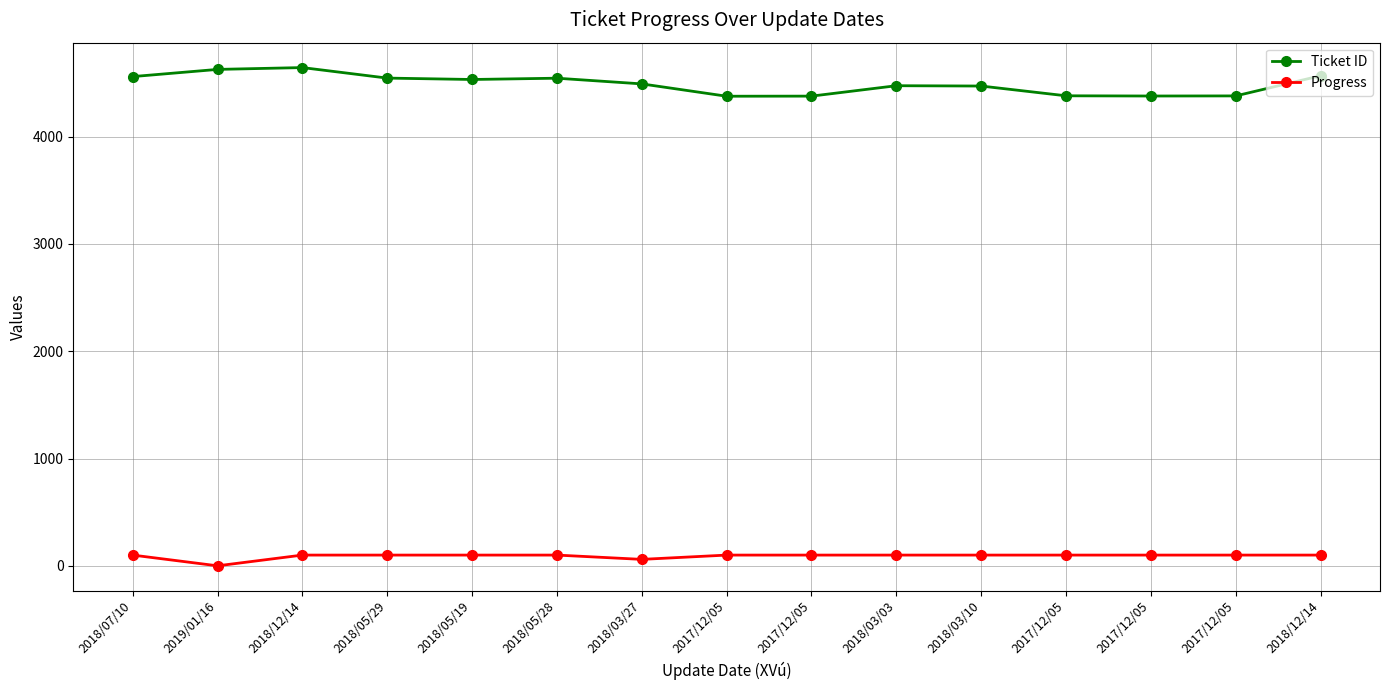

What are all the series names shown in the legend?

Ticket ID, Progress